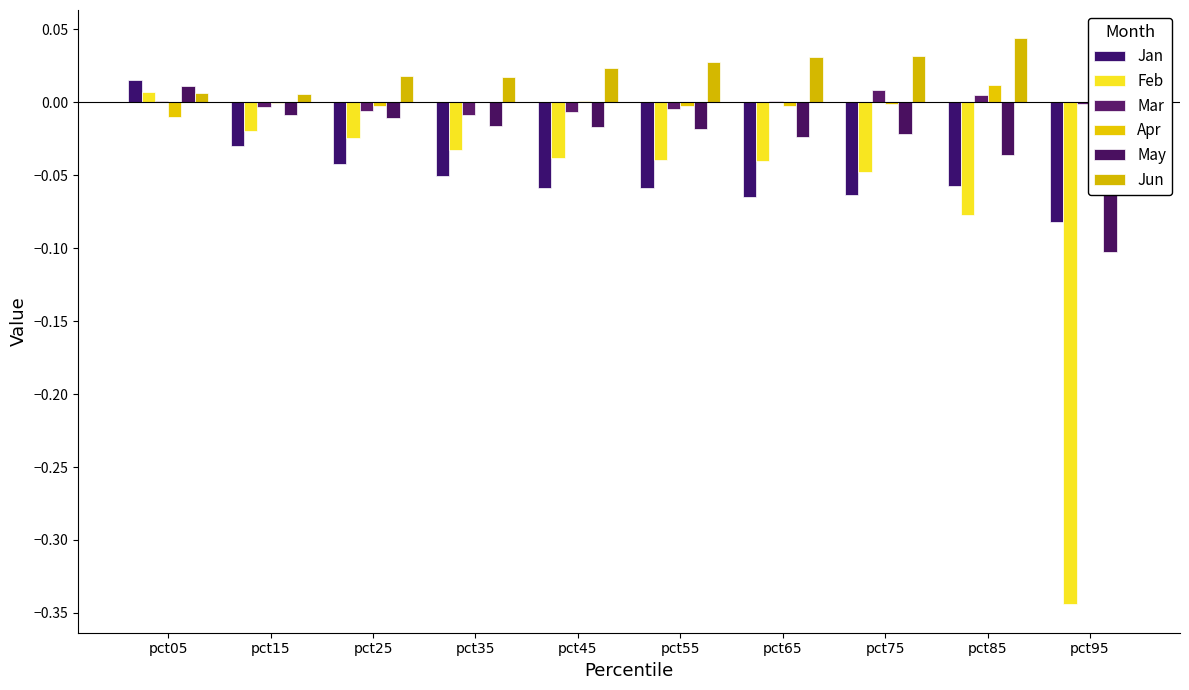

How many bars are there in total?

60